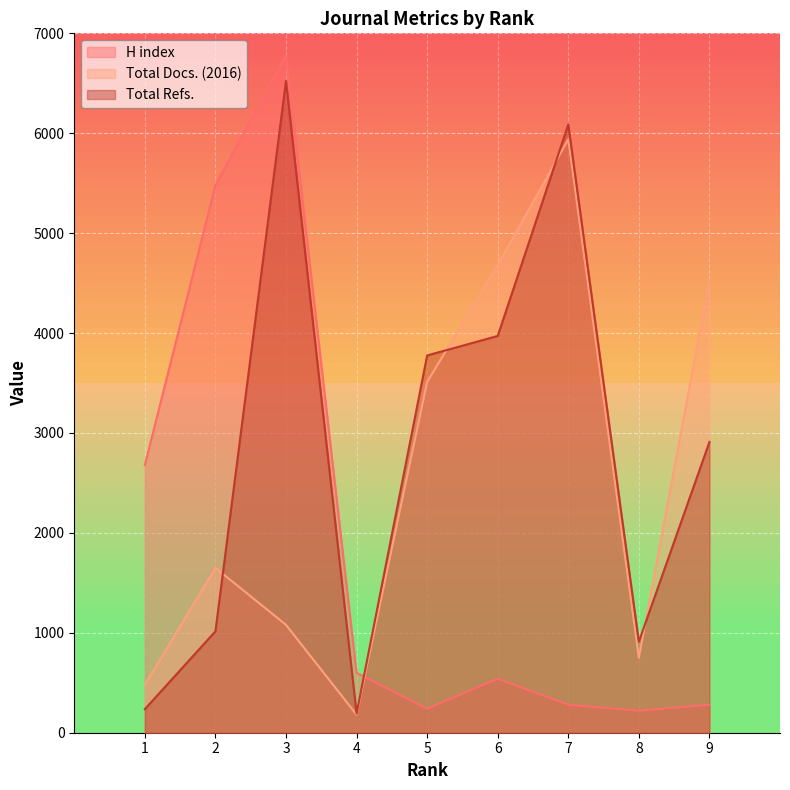

What is the minimum value for H index?

220